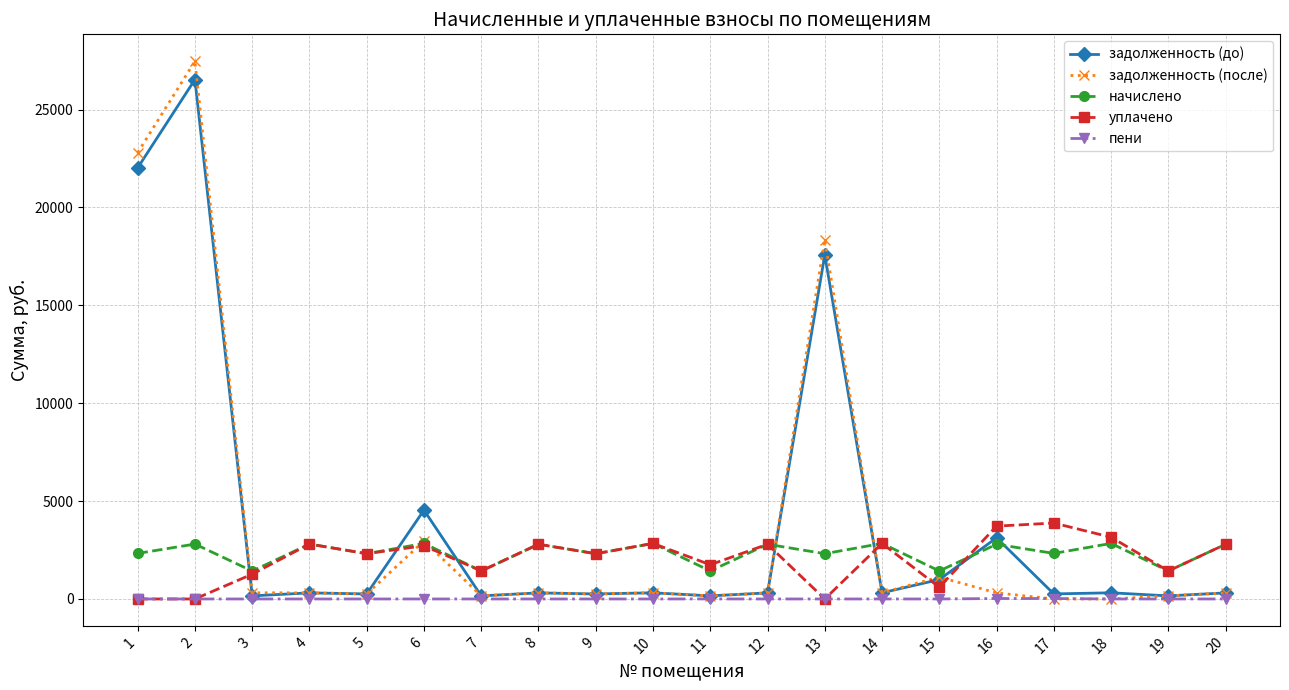

What is the minimum value for начислено?

1426.2